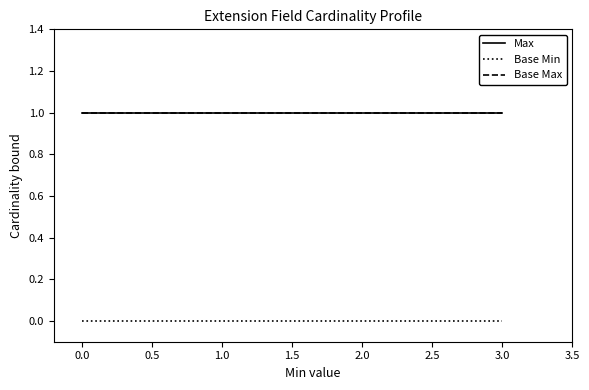

True or false: Max has a value of 0 at 1.0.

False